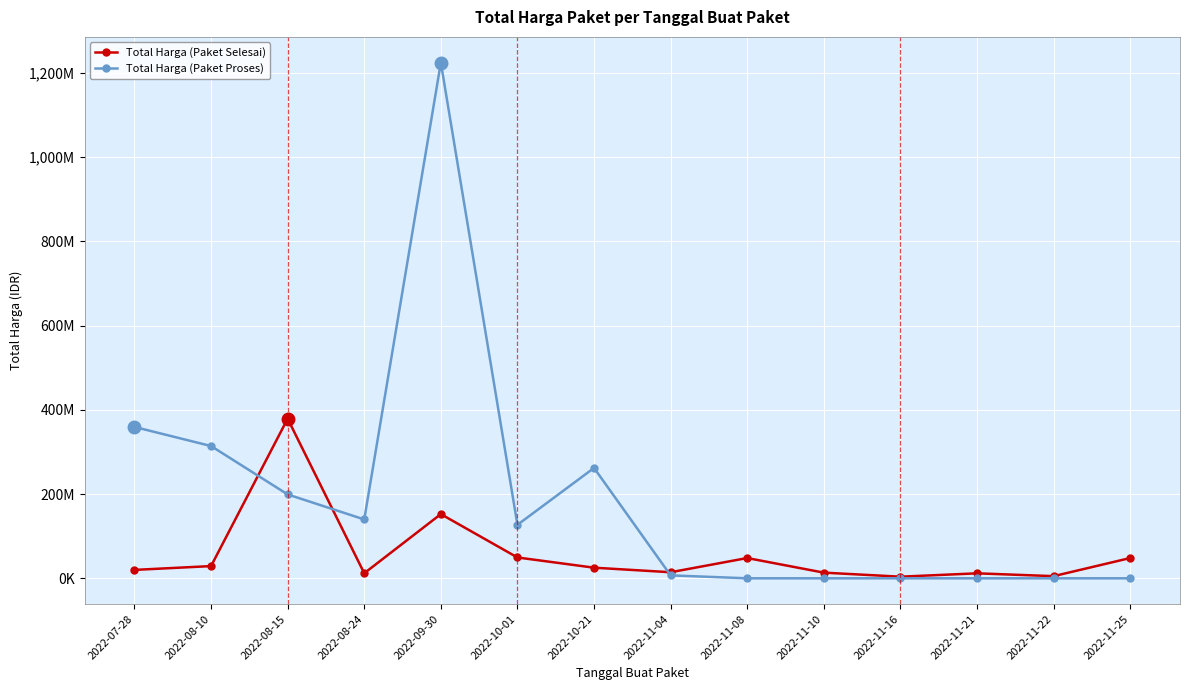

Which series has the widest spread of values?

Total Harga (Paket Proses)